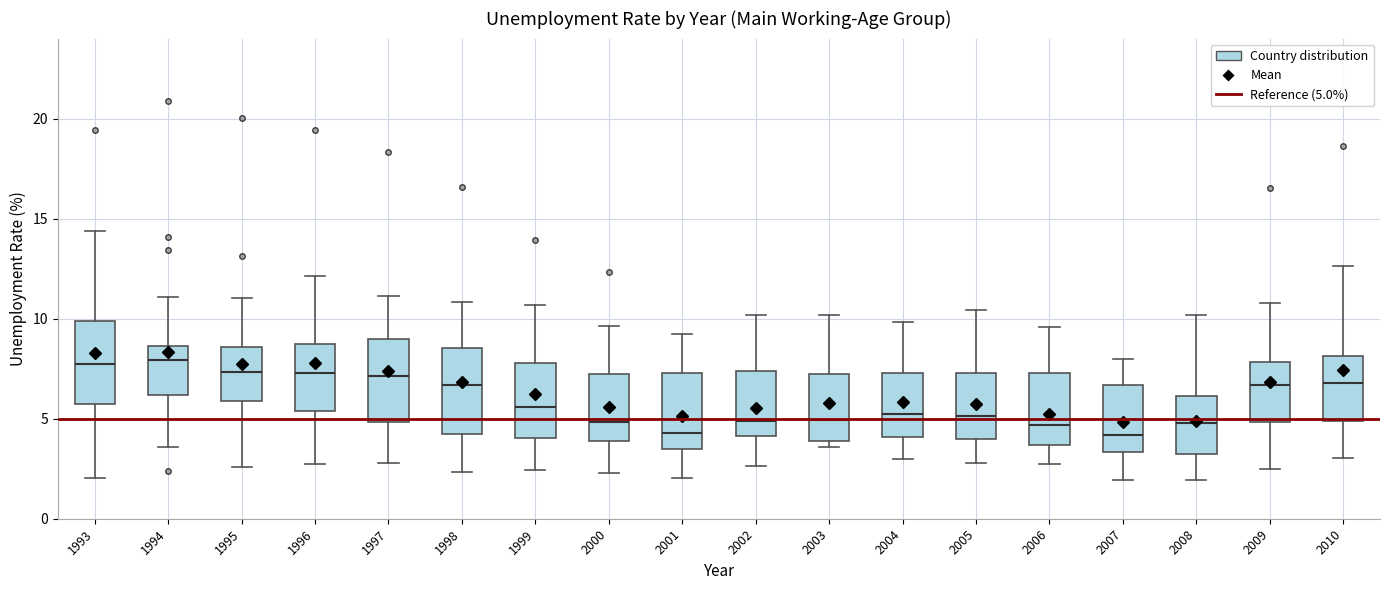

Where does the median line of the box at x = 2010 sit on the y-axis? The values are not printed on the chart, so give them approximately, as read against the axis.

7.0